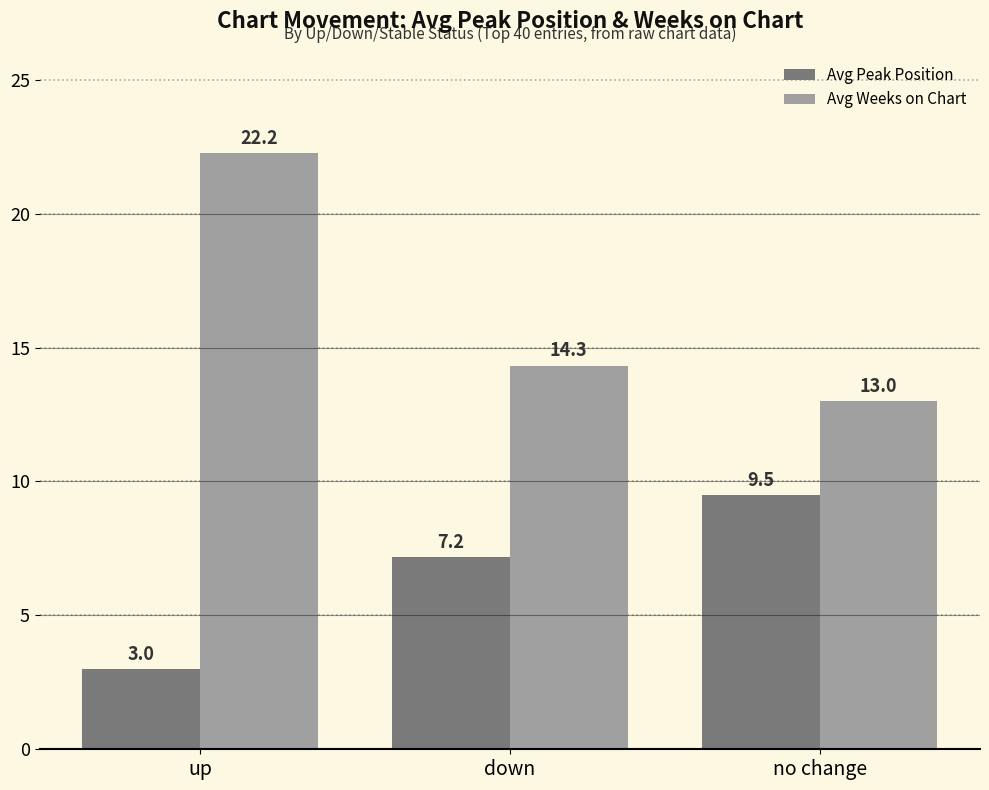

What is the difference between the Avg Peak Position values at down and up?

4.2